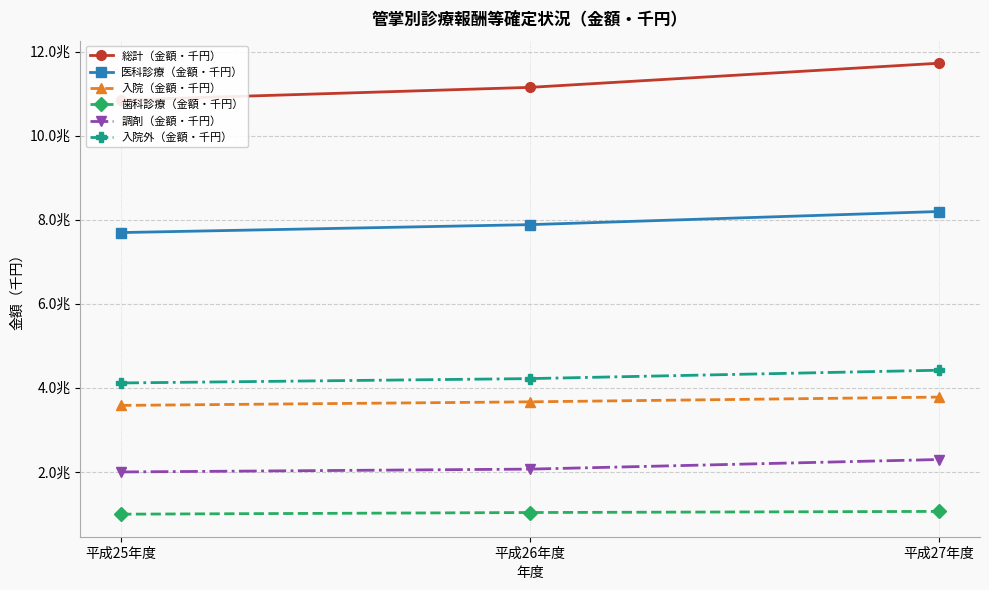

How many categories are shown in the chart?

3